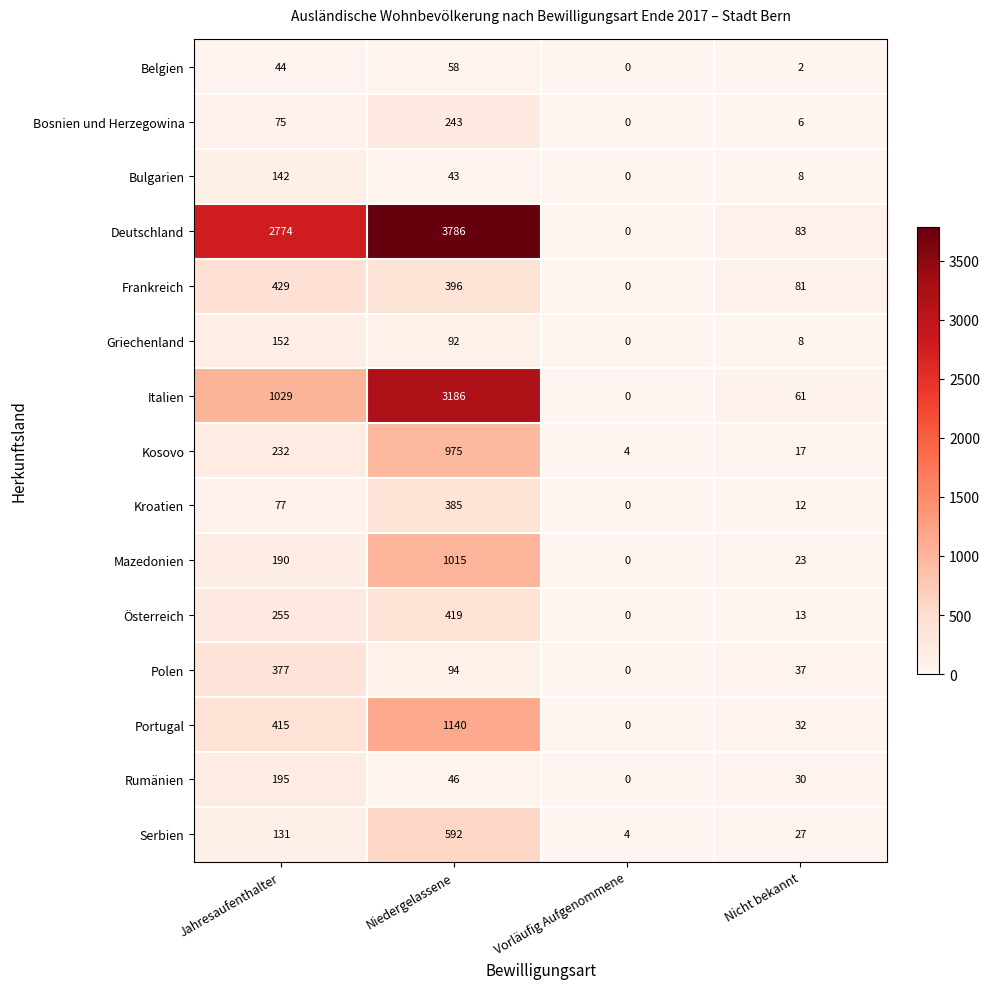

Is it true that Portugal equals 32 at Nicht bekannt?

True